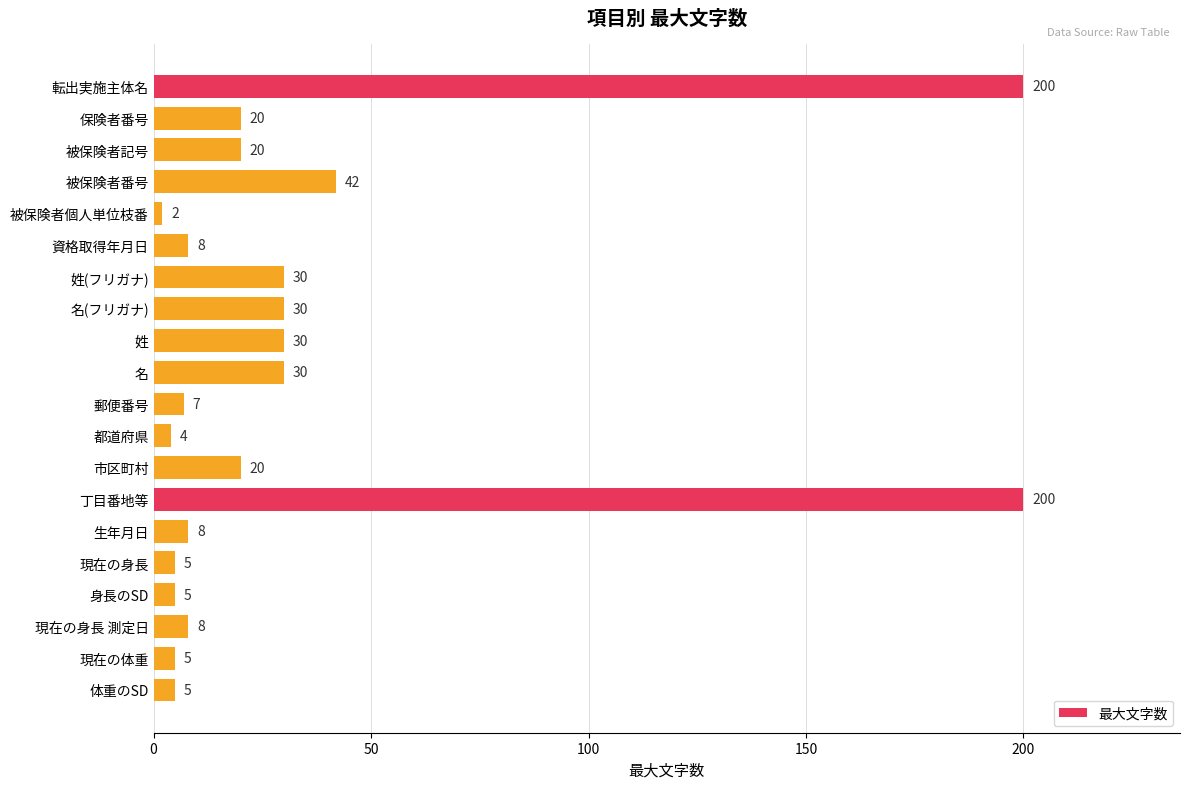

What position from the bottom is 現在の身長 測定日?

3